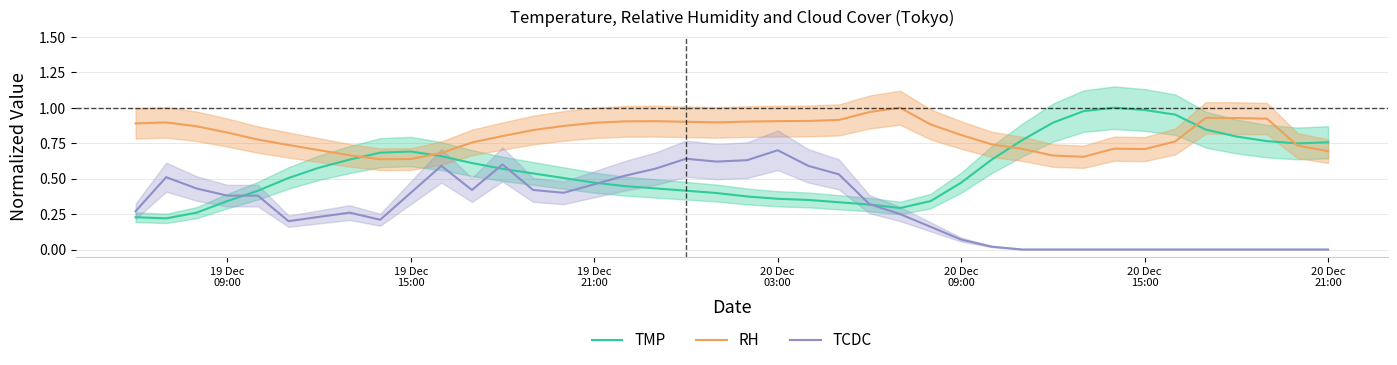

List the series in order of their overall mean, highest first.

RH, TMP, TCDC